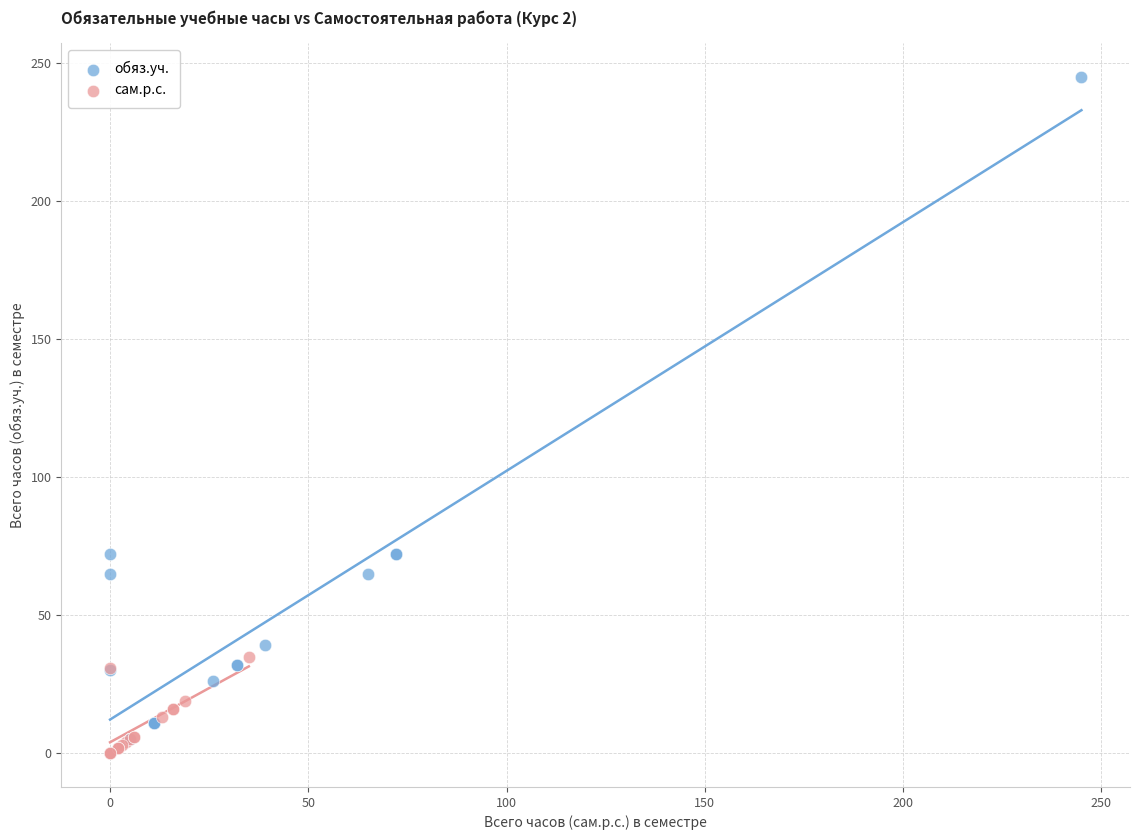

Which series contains the highest Y value?

обяз.уч.